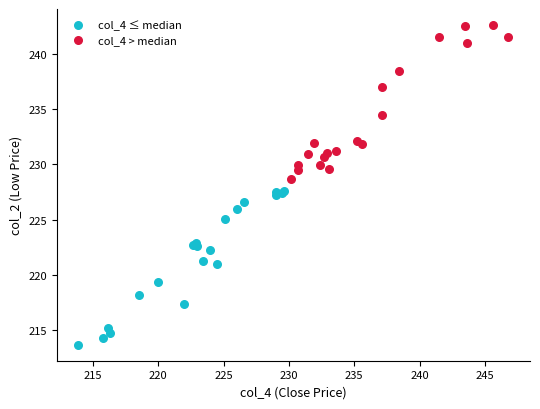

Which series reaches the minimum Y coordinate?

col_4 ≤ median